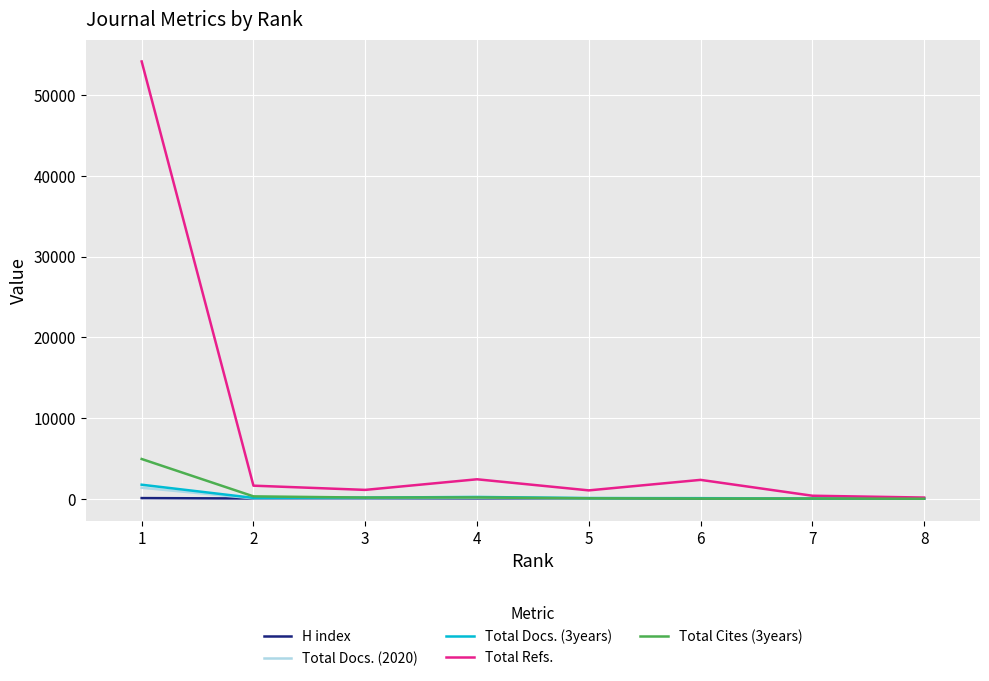

What is the maximum value shown in the chart?

54170